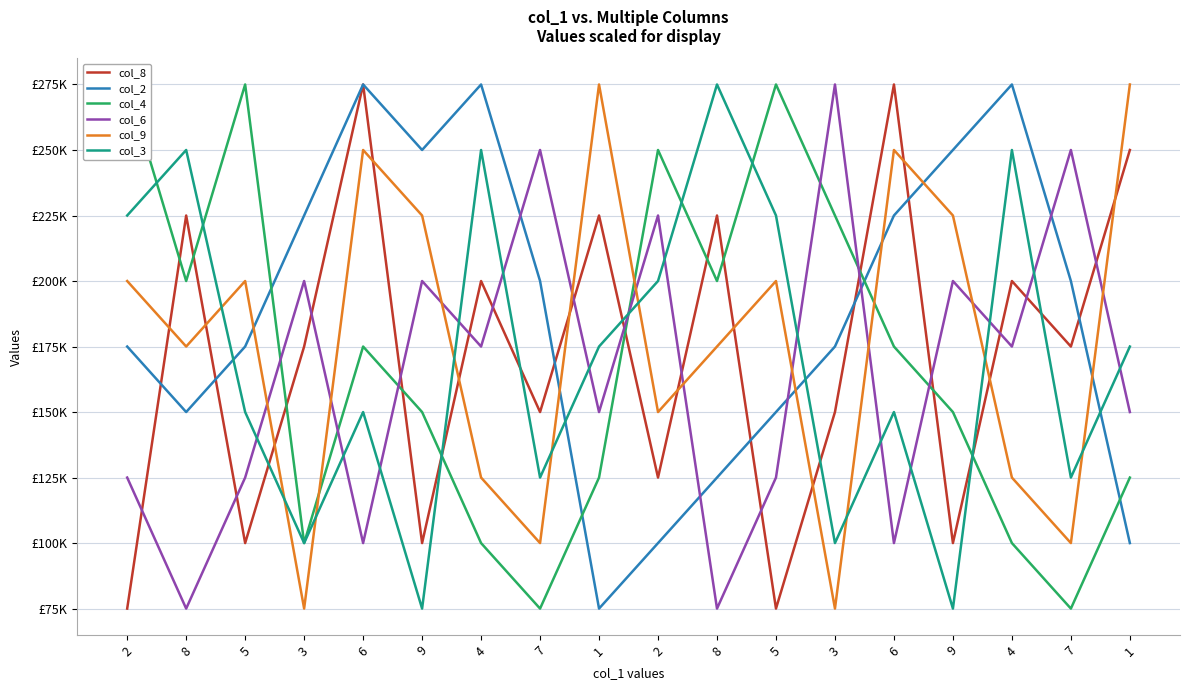

True or false: col_4 and col_9 intersect in this chart.

True